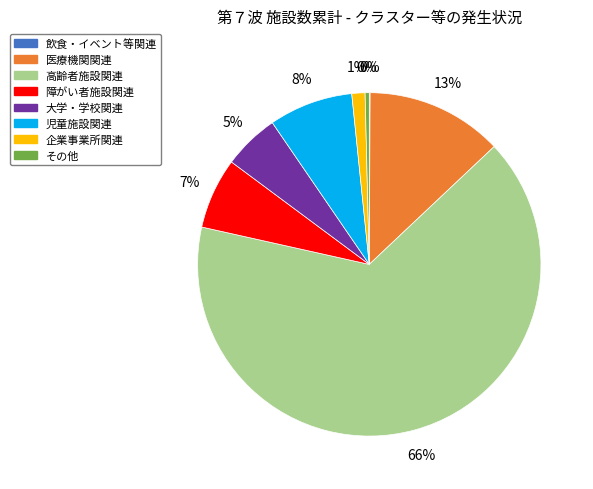

To the nearest percent, what is the average slice percentage?

12%